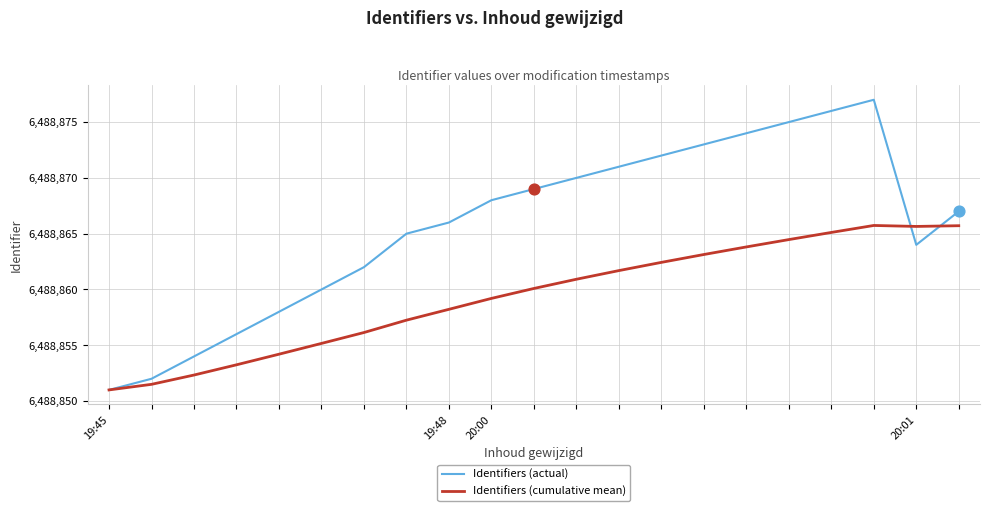

Which series has the largest total across all categories?

Identifiers (actual)